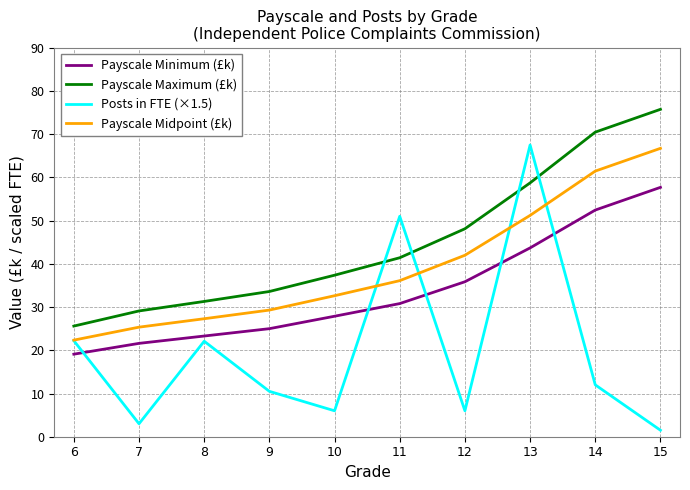

What is the total value across all series at 15?

201.7